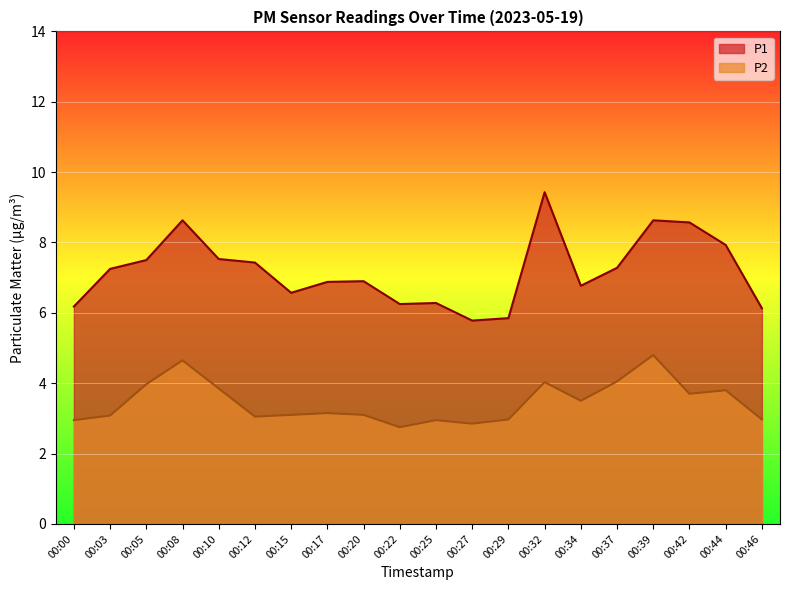

What is the greatest value displayed?

9.4